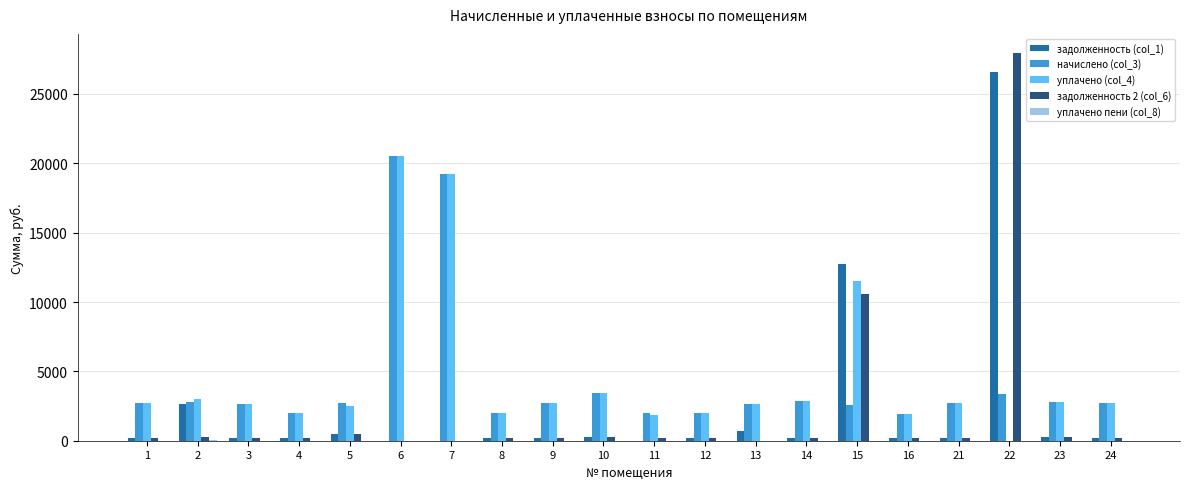

True or false: задолженность 2 (col_6) has a value of -14249.9 at 6.

False